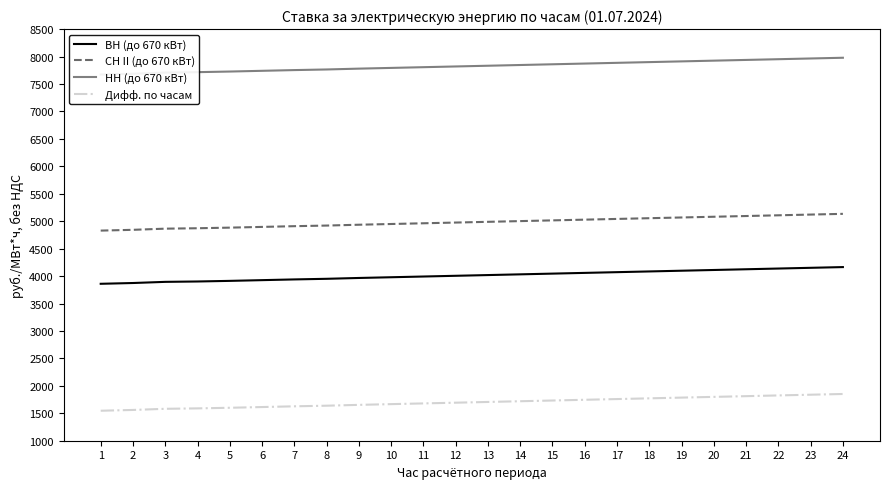

Rank the series by their maximum value, from highest to lowest.

НН (до 670 кВт), СН II (до 670 кВт), ВН (до 670 кВт), Дифф. по часам